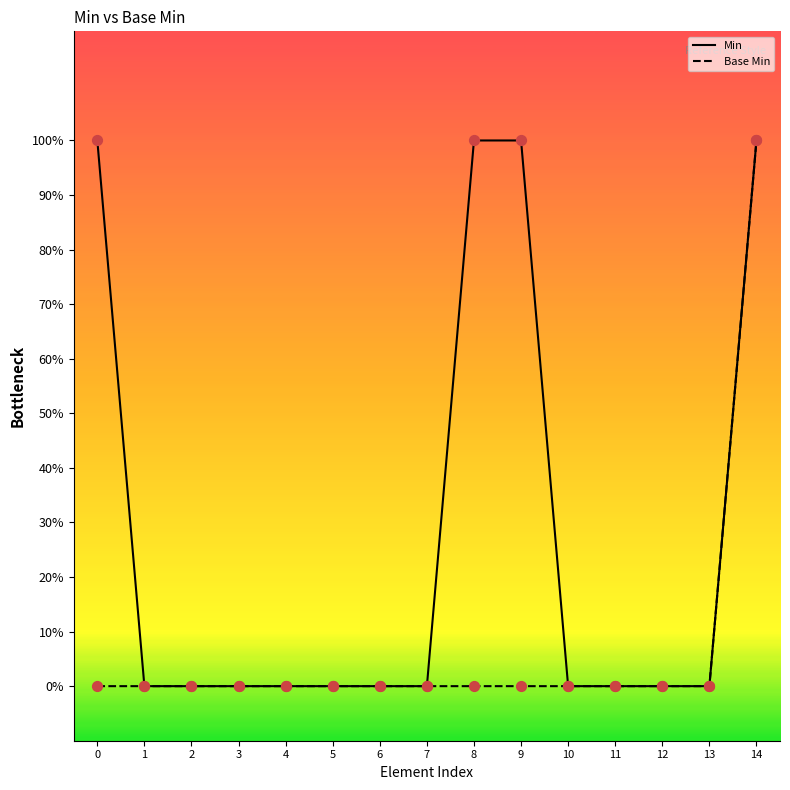

Which series contains the lowest Y value?

Min